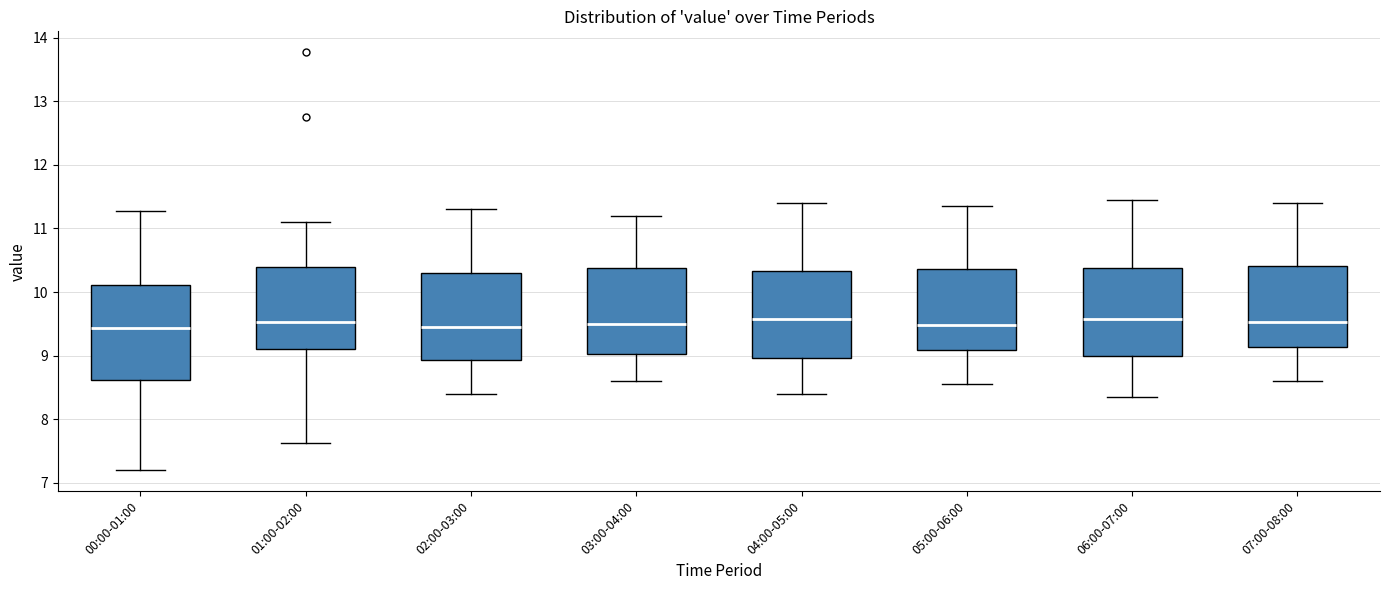

Comparing the boxes themselves (not the whiskers), which one is the tallest?

00:00-01:00